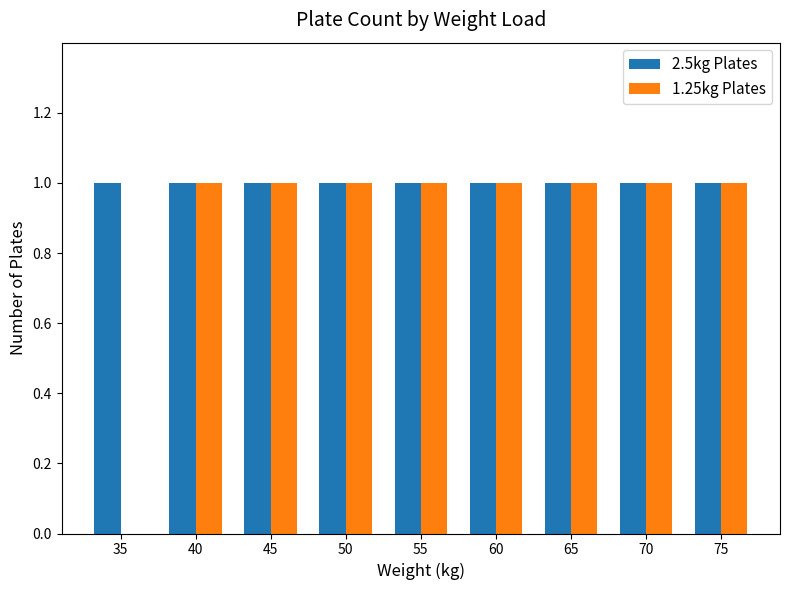

What is the sum of all 1.25kg Plates values?

8